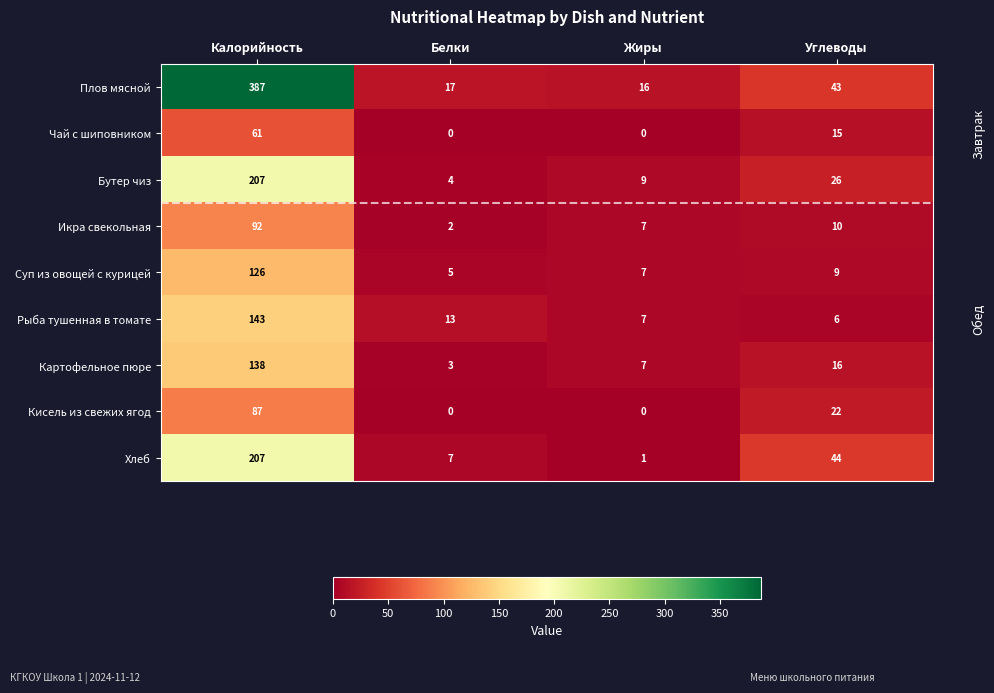

The value of Бутер чиз at Жиры is 2. True or false?

False